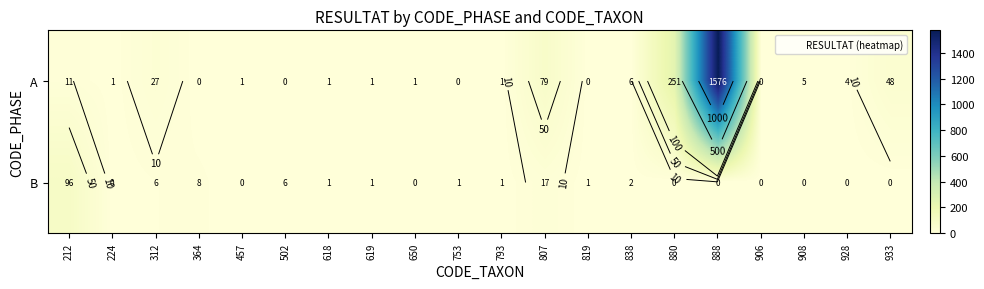

What is the sum of all A values?

2013